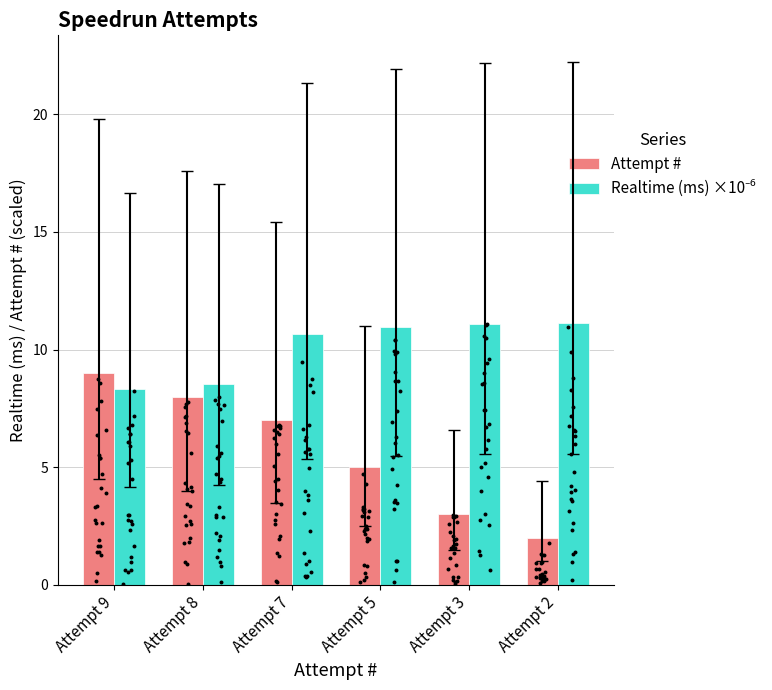

At how many categories does at least one series exceed 8?

6